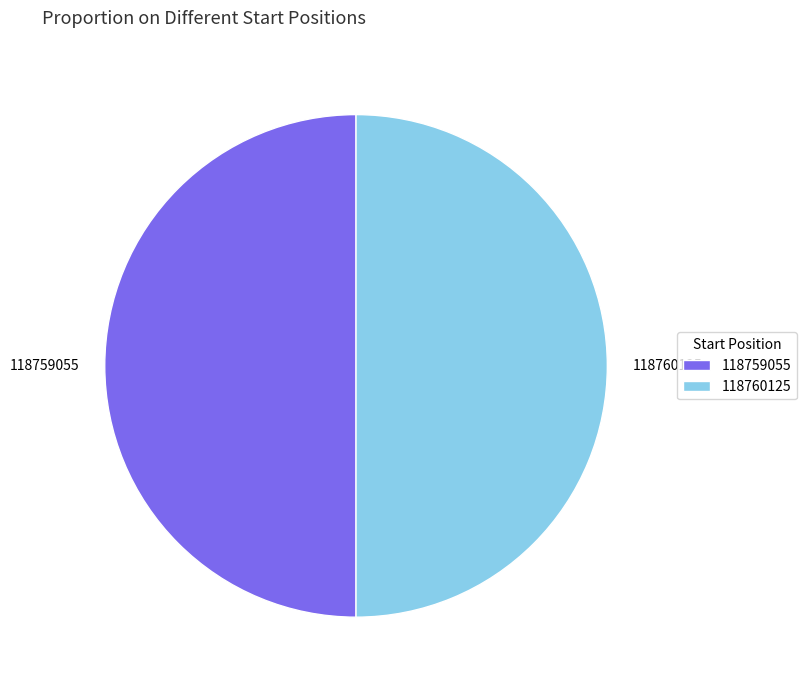

Is it true that 118760125 is 50% of the pie?

True